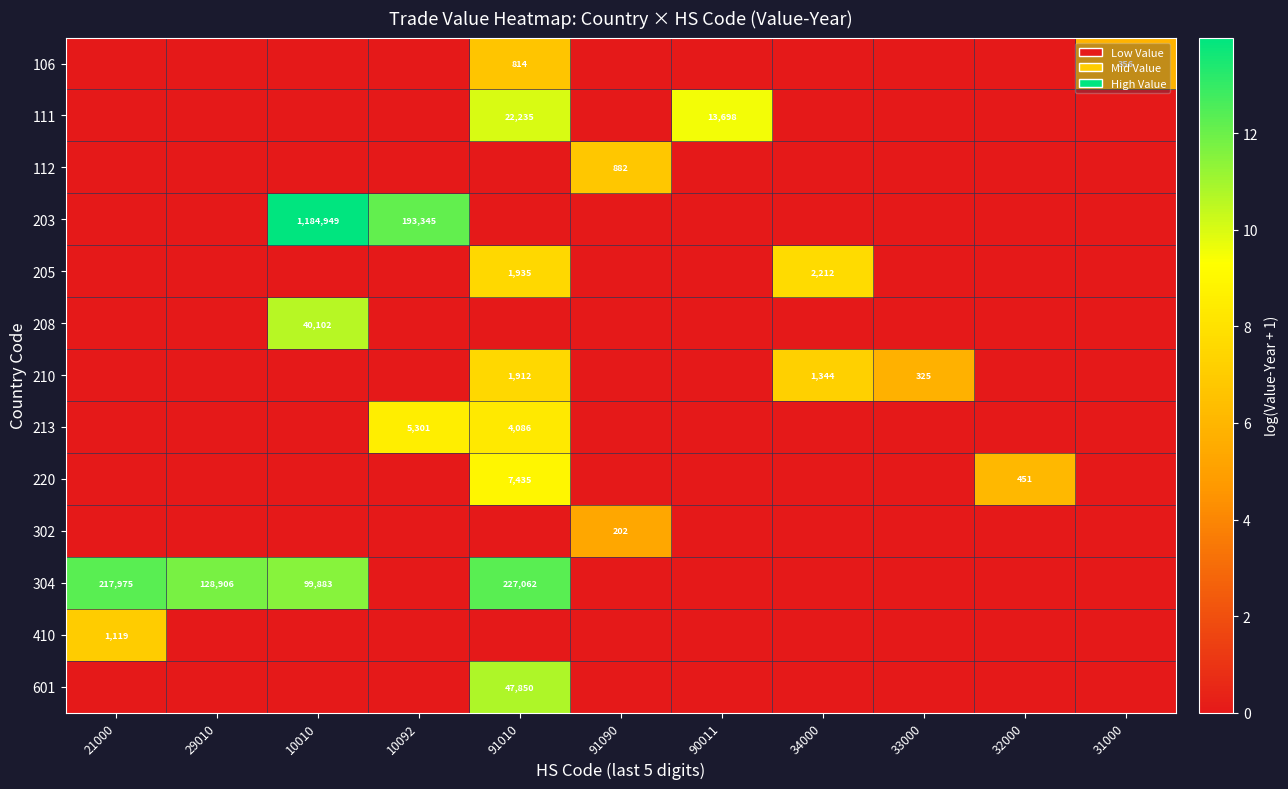

True or false: 304 has a value of 99883 at 10010.

True